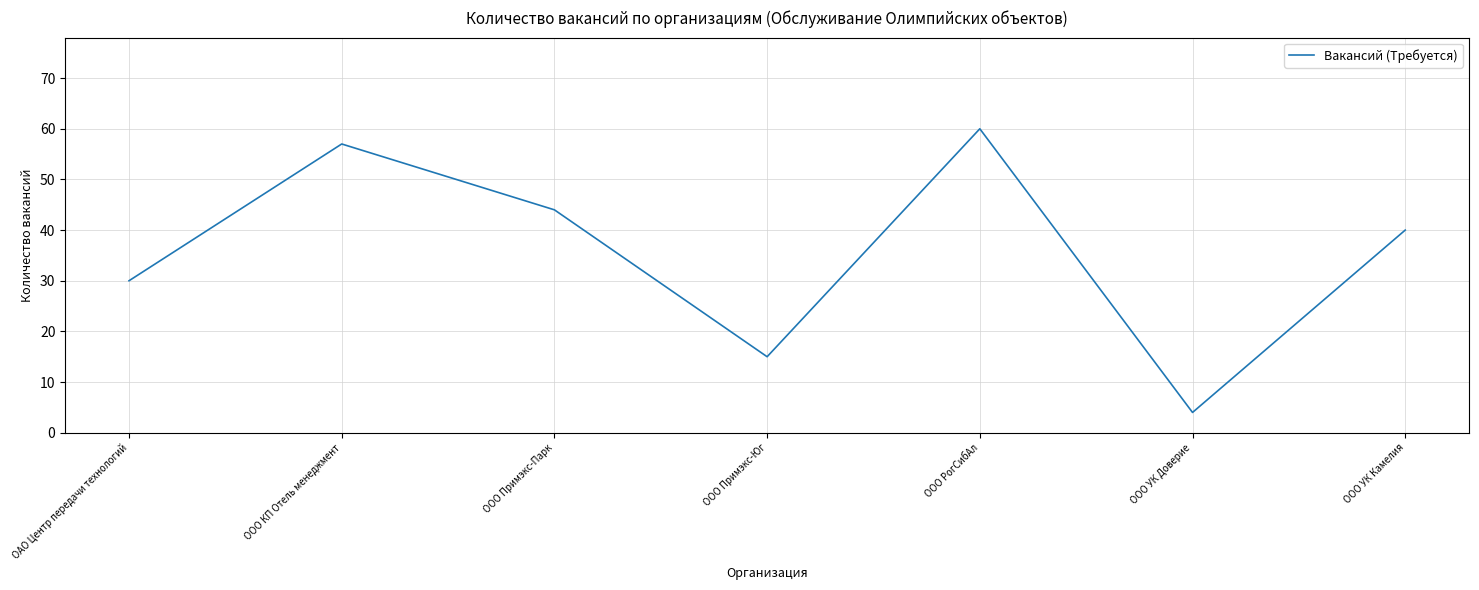

At which label is the value closest to 32?

ОАО Центр передачи технологий